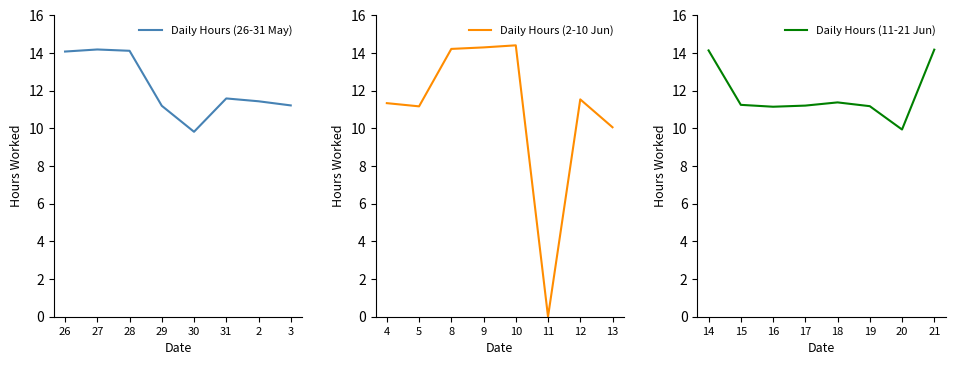

How many values in the Daily Hours (11-21 Jun) series are below 11?

1